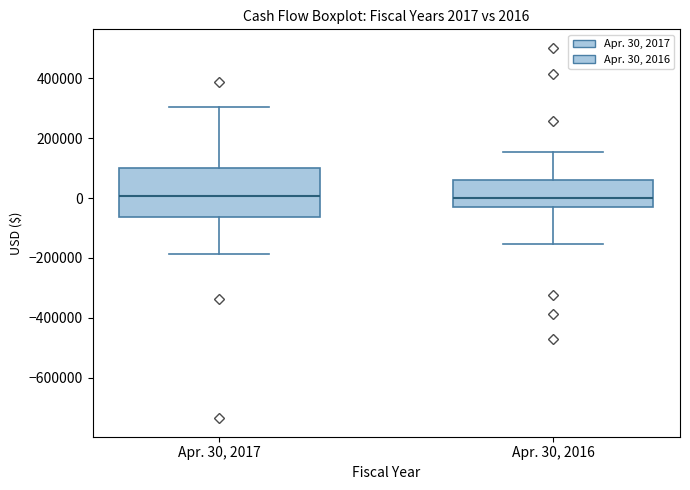

Which box is the tallest, from its lower edge to its upper edge?

Apr. 30, 2017